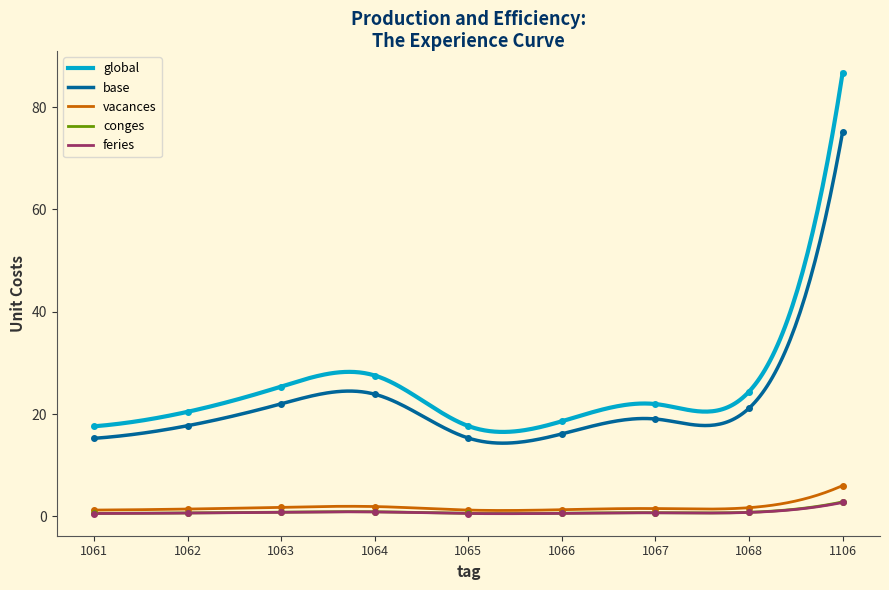

How many categories are shown in the chart?

9